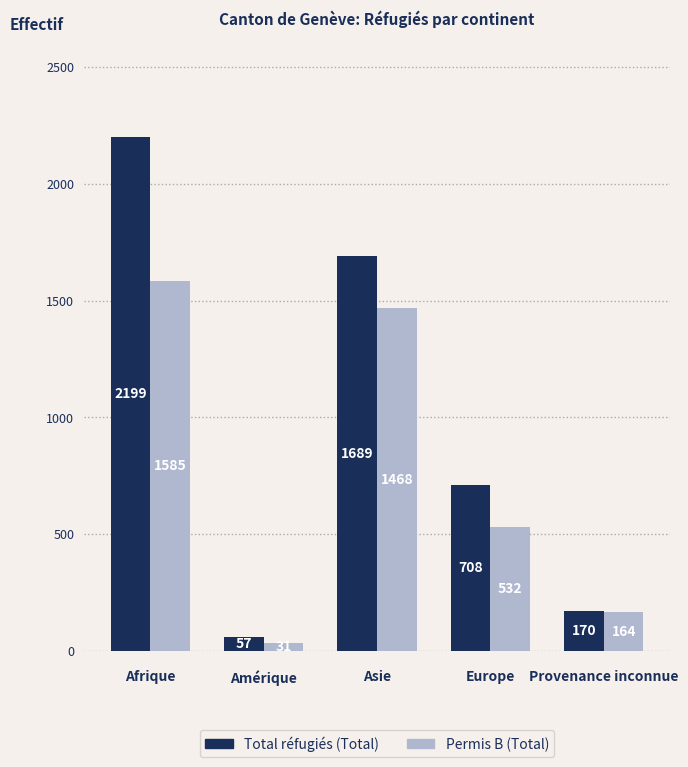

Where is Total réfugiés (Total) nearest to the value 1128?

Europe